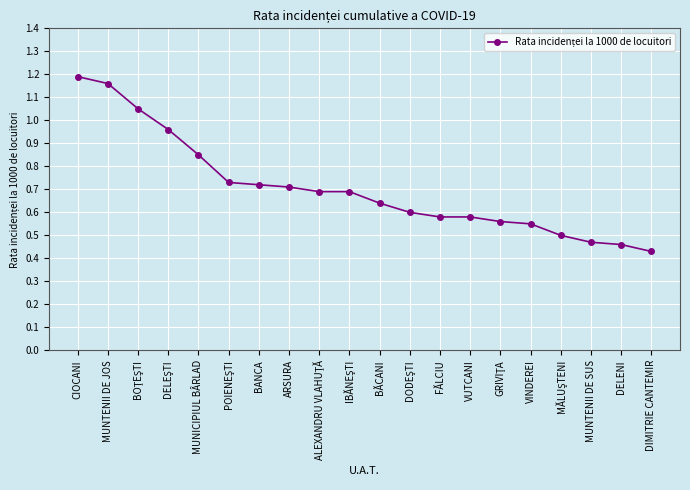

True or false: the data shows 0.6 at FĂLCIU.

True